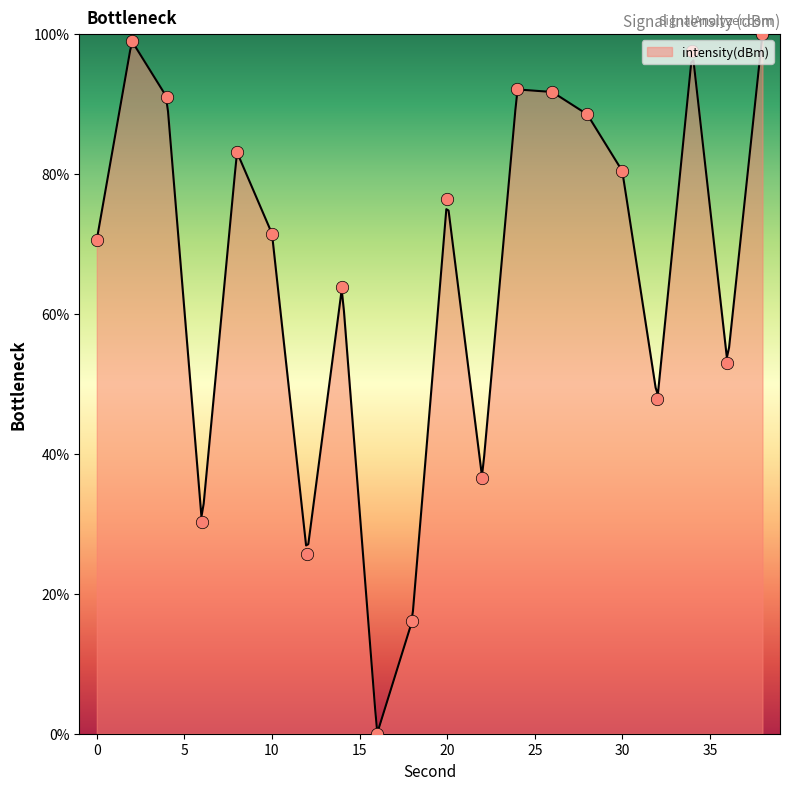

Which has a higher value, 8 or 38?

38